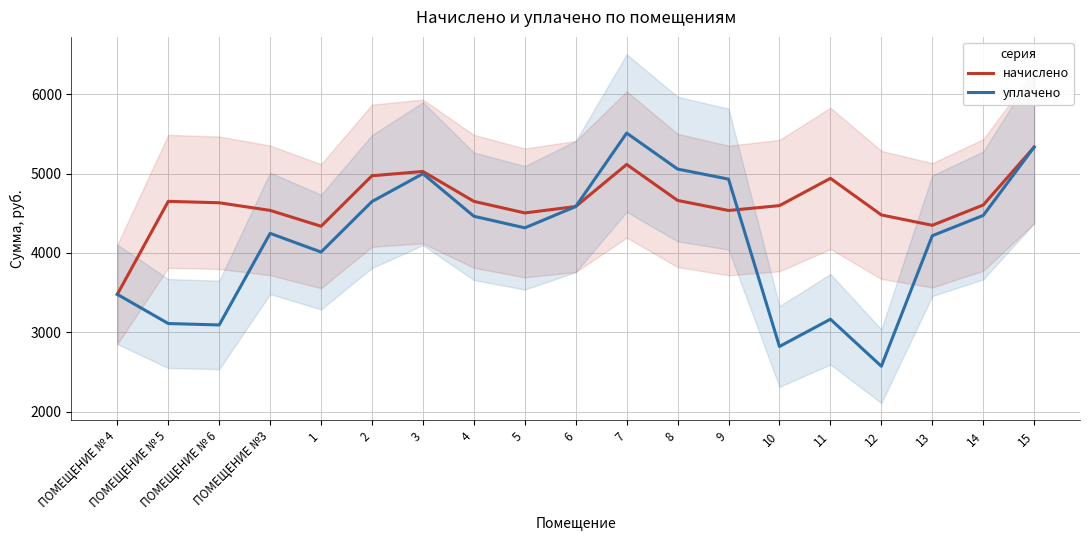

Rank the categories by уплачено value from highest to lowest.

7, 15, 8, 3, 9, 2, 6, 14, 4, 5, ПОМЕЩЕНИЕ №3, 13, 1, ПОМЕЩЕНИЕ № 4, 11, ПОМЕЩЕНИЕ № 5, ПОМЕЩЕНИЕ № 6, 10, 12